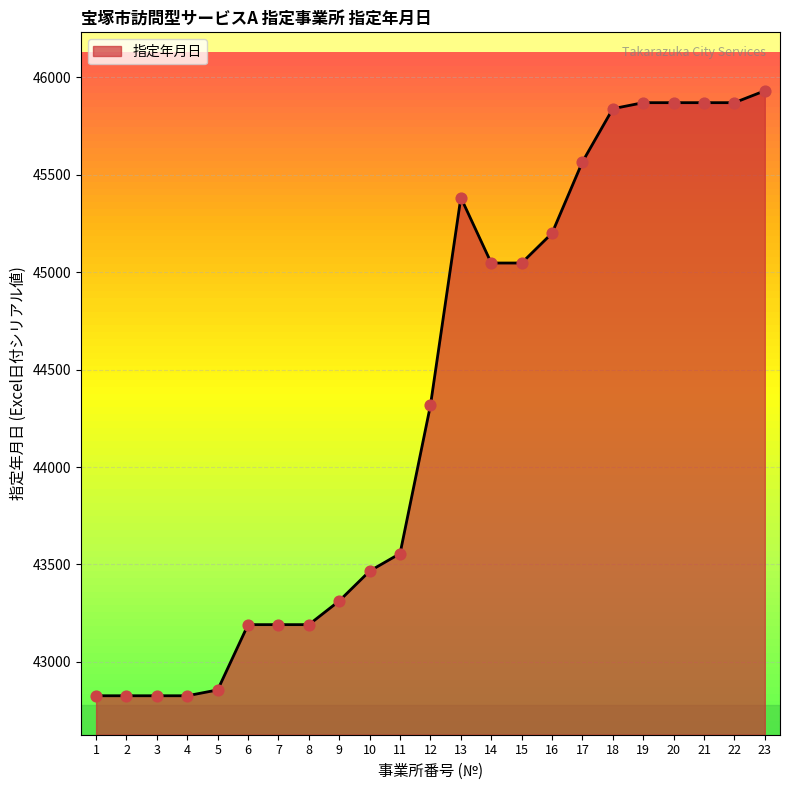

Between 18 and 23, which is larger?

23